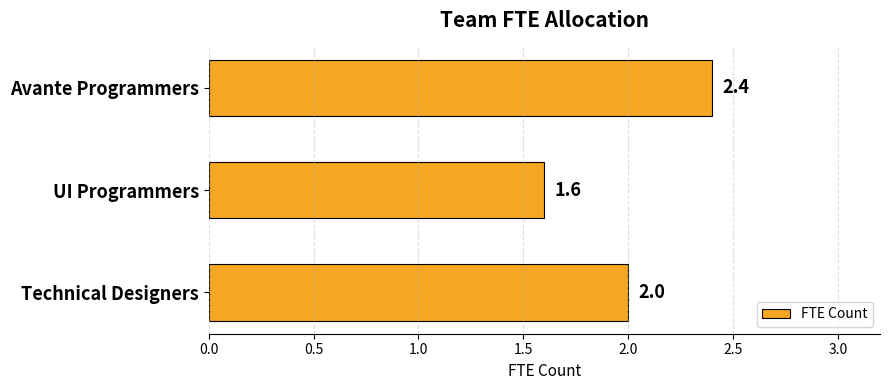

What is the change in value from Avante Programmers to UI Programmers?

-0.8